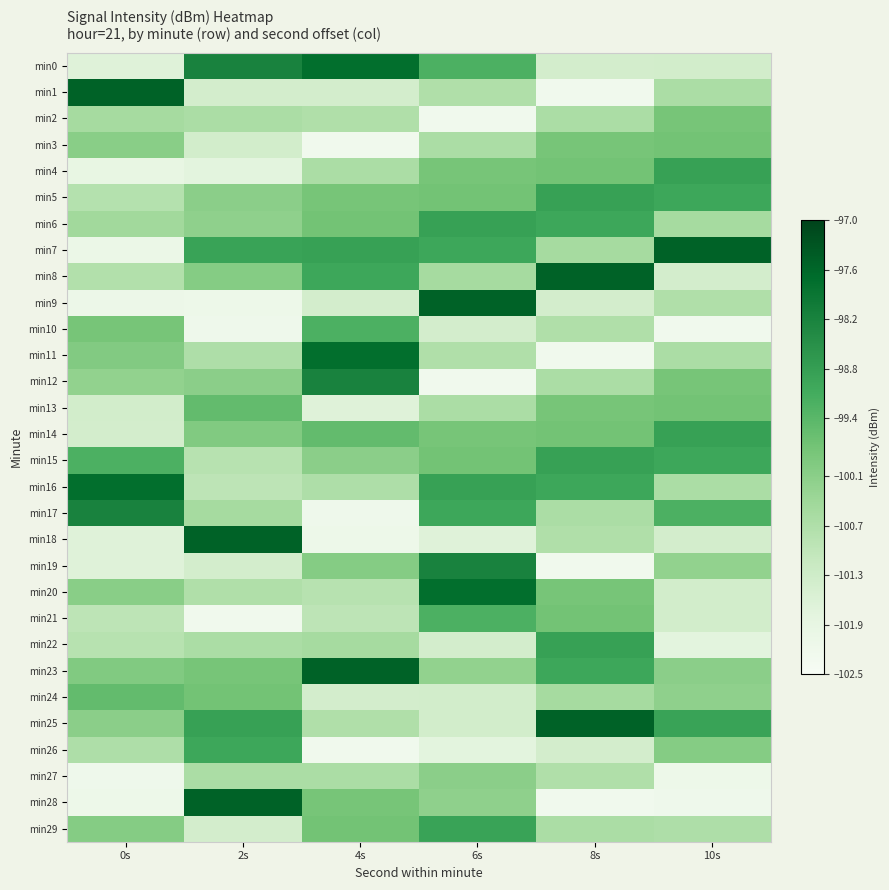

Which series has the widest spread of values?

min1